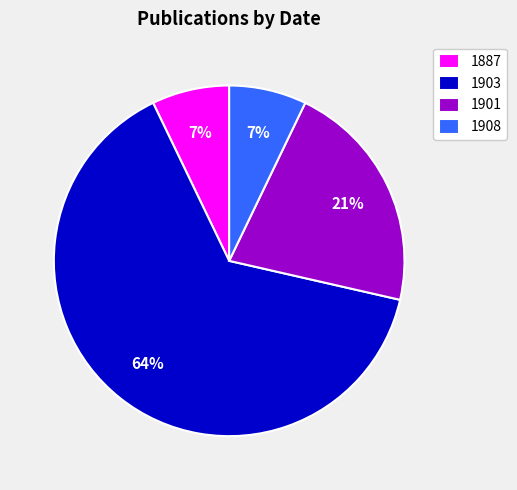

Between 1901 and 1908, which is larger?

1901